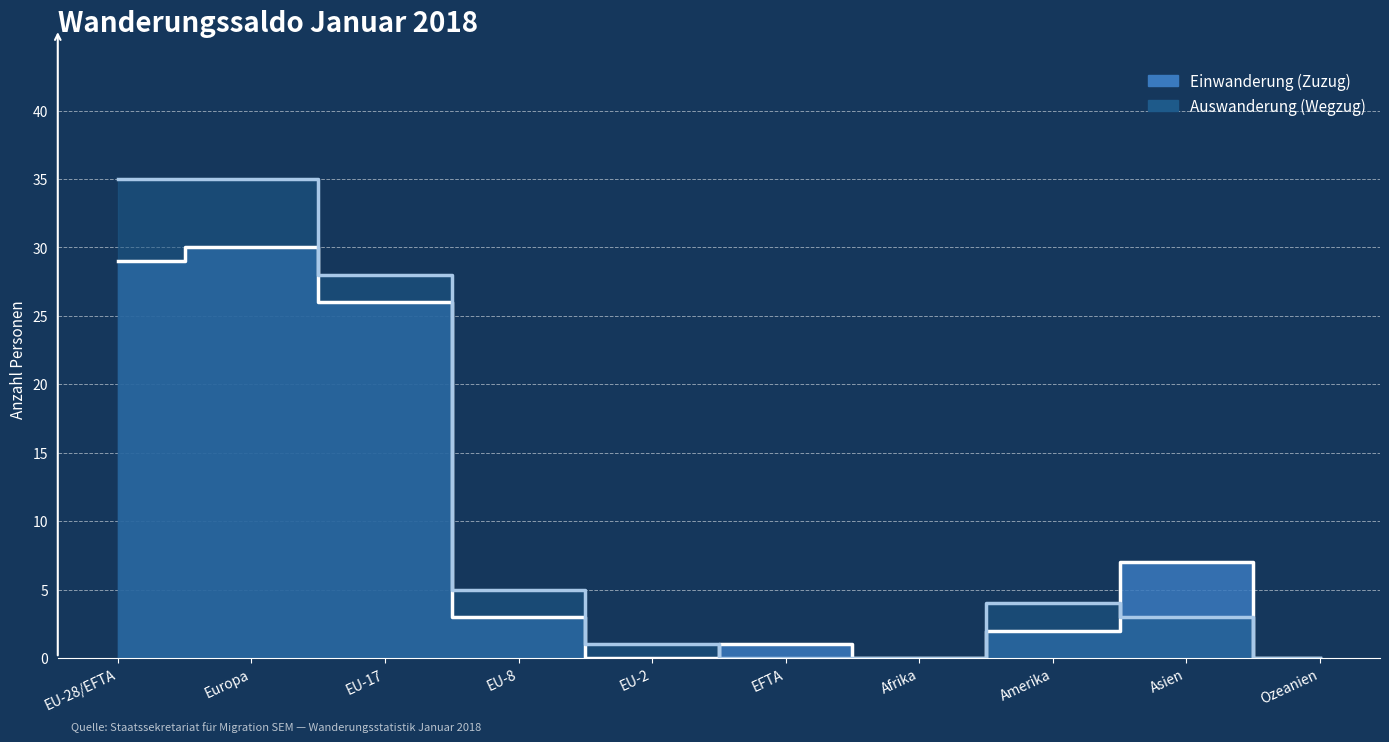

The value of Einwanderung (Zuzug) at Europa is 14. True or false?

False